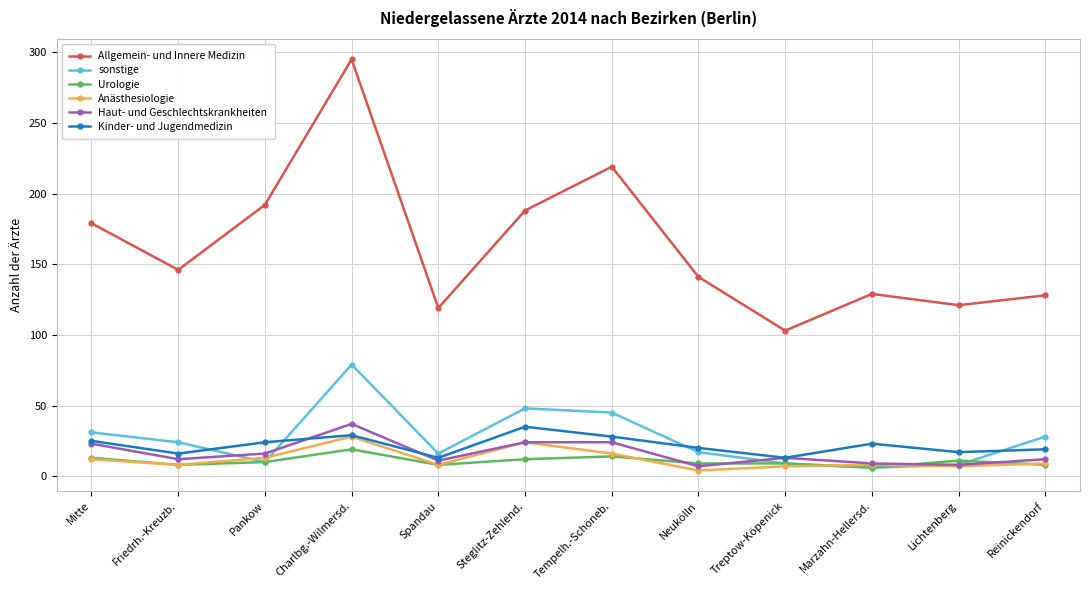

Is it true that Urologie equals 9 at Neukölln?

True